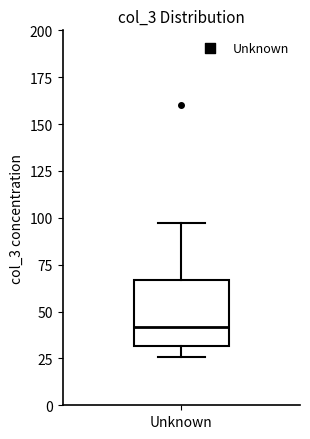

Read this box plot against the y-axis: the position of the median line, the range covered by the box, and the ends of both whiskers. The values are not printed on the chart, so give them approximately, as read against the axis.

median 40, box 30 to 65, whiskers 25 to 95